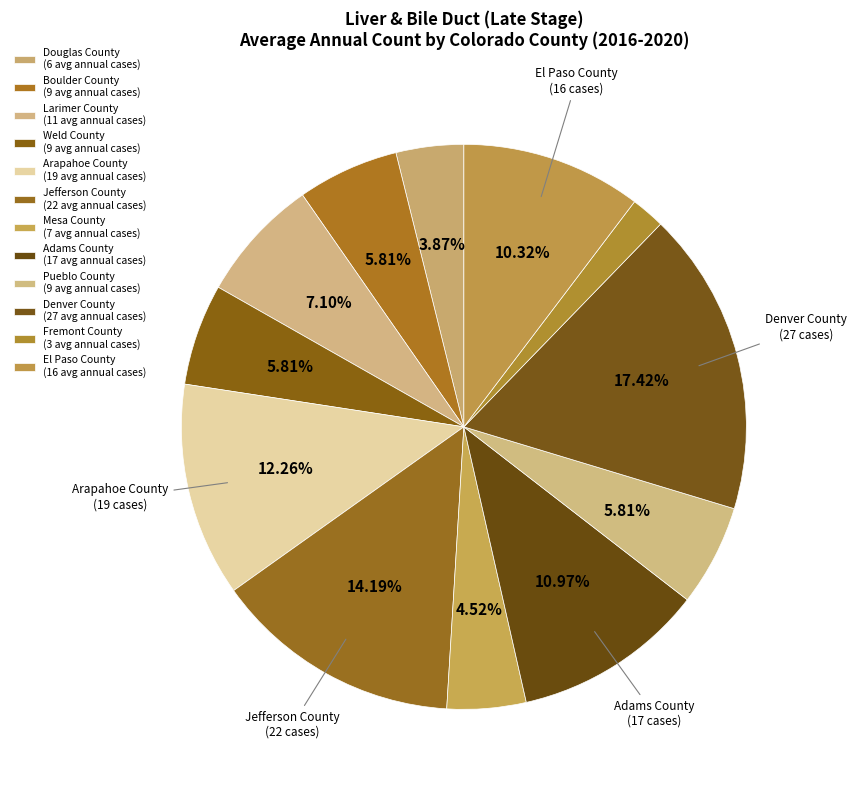

How many segments does this pie chart have?

12